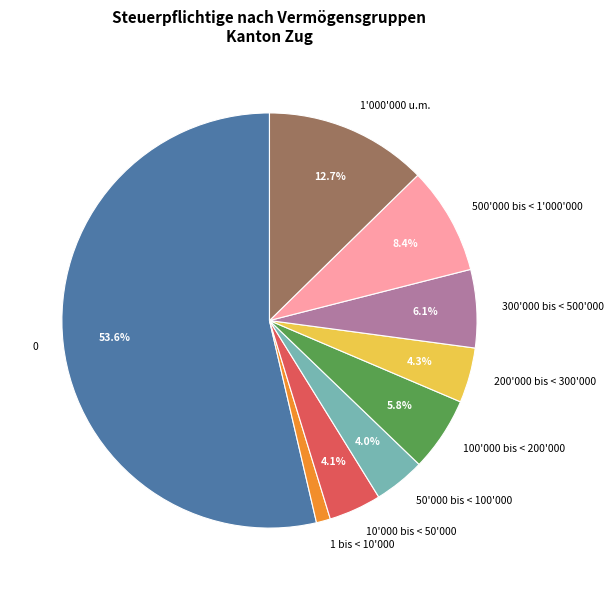

Count the number of slices in the pie.

9